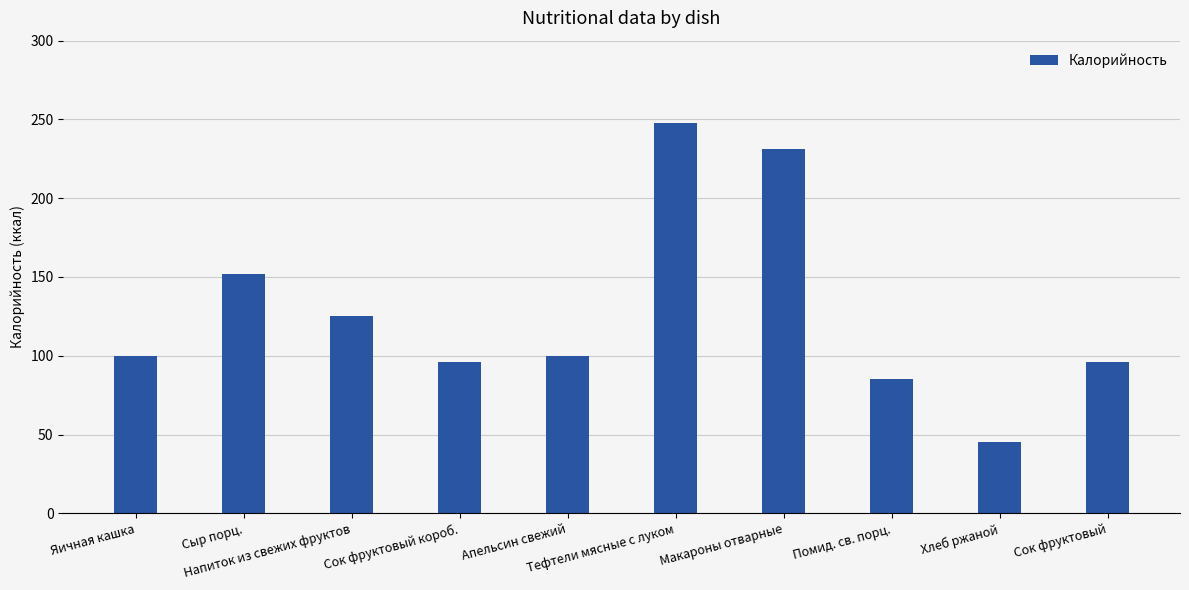

Where is the data nearest to the value 146?

Сыр порц.